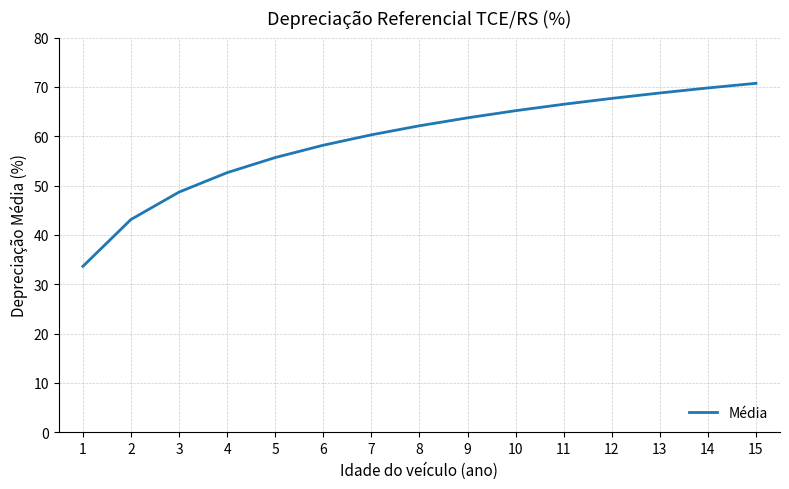

Rank the categories by value from lowest to highest.

1, 2, 3, 4, 5, 6, 7, 8, 9, 10, 11, 12, 13, 14, 15